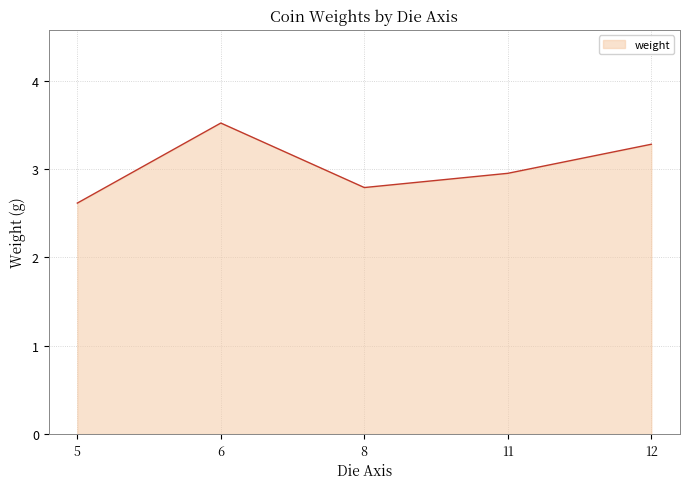

What is the ratio of the value at 11 to the value at 6?

0.8